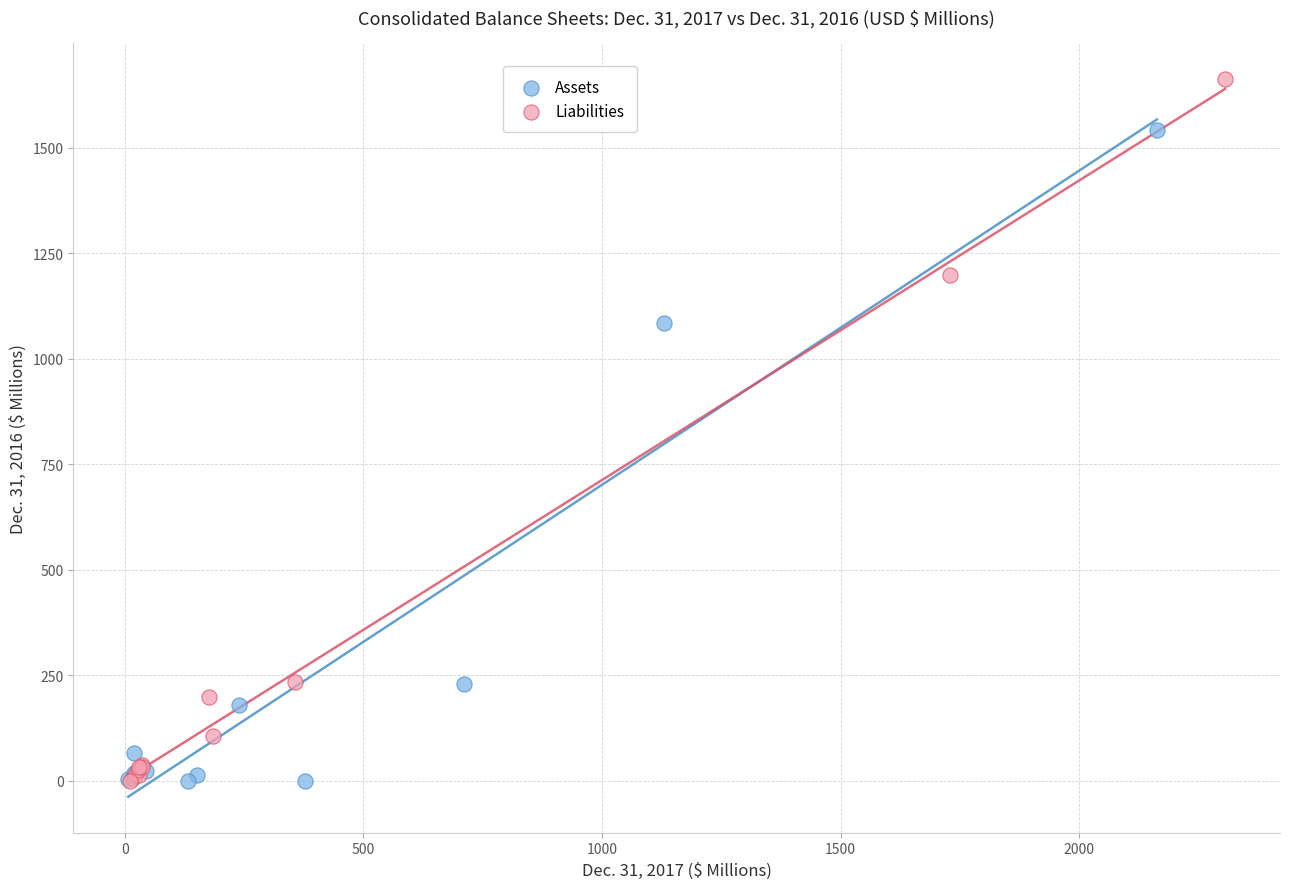

Which series contains the highest Y value?

Liabilities